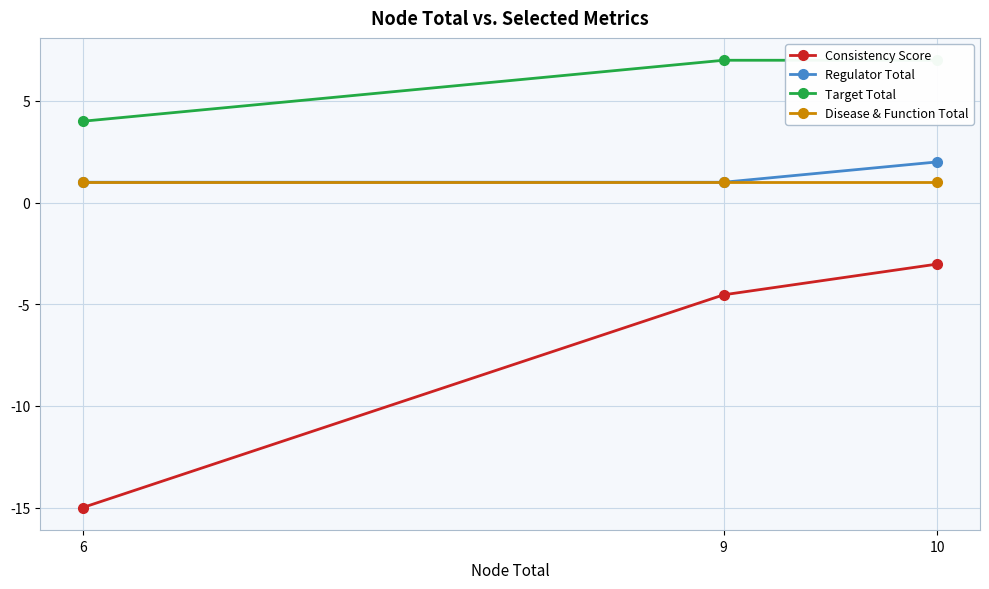

True or false: Regulator Total has a value of 1.0 at 10.

False